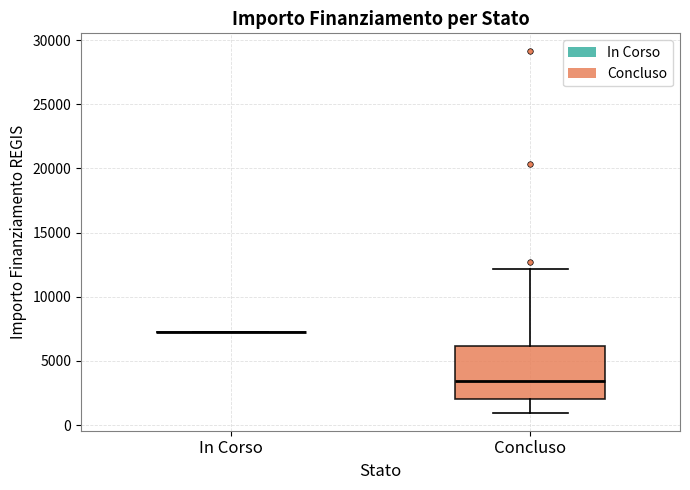

Reading left to right, read every box against the y-axis: the position of its median line, the range the box covers, and the ends of its whiskers. The values are not printed on the chart, so give them approximately, as read against the axis.

In Corso: box collapsed to a line at 7500, whiskers 7500 to 7500
Concluso: median 3500, box 2000 to 6000, whiskers 1000 to 12000